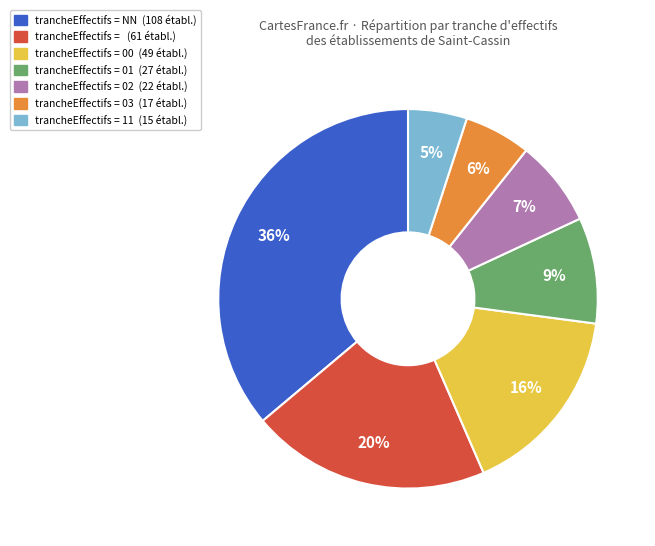

To the nearest percent, what is the difference between the largest and smallest slice percentages?

31%